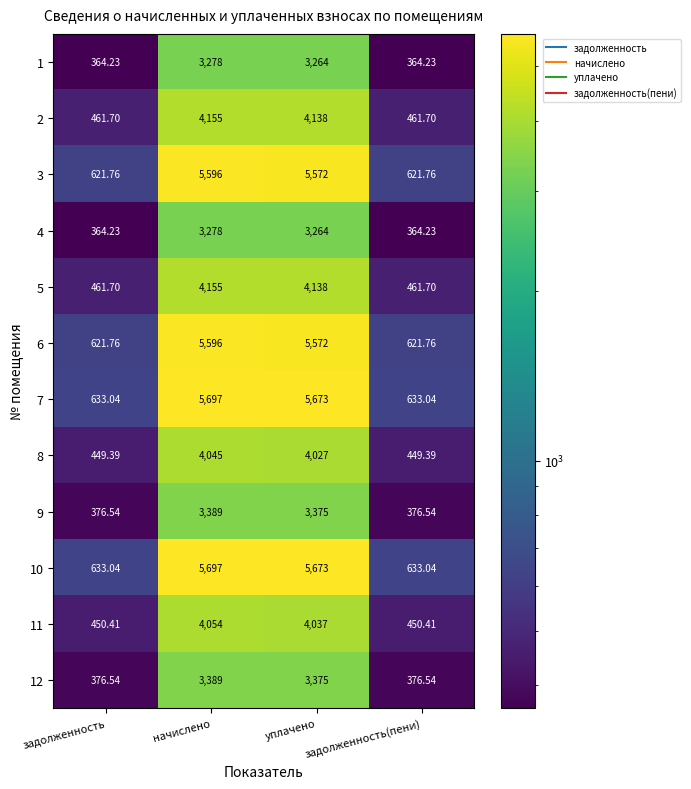

Is the value of 2 at начислено greater than the value of 12 at задолженность(пени)?

Yes